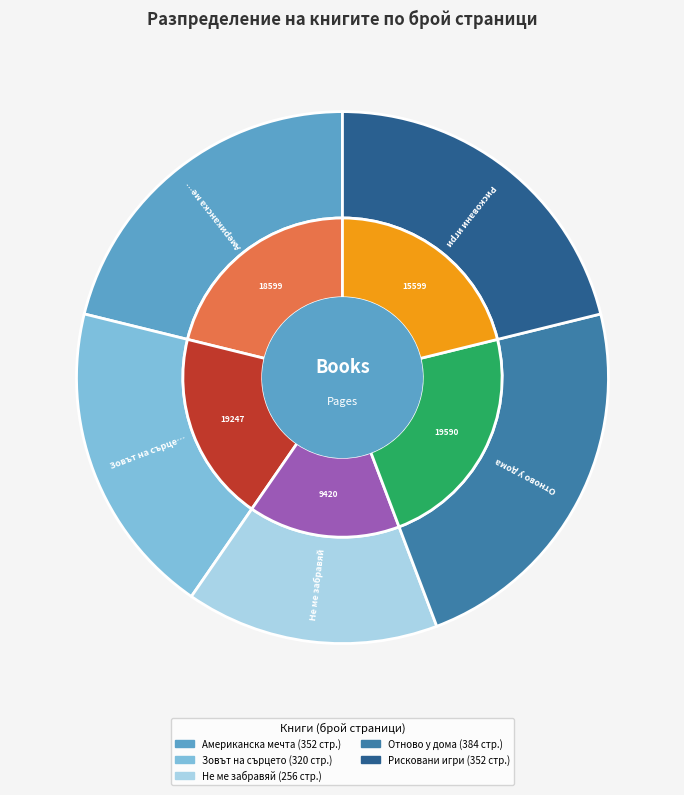

What percentage is the Не ме забравяй slice, to the nearest percent?

15%